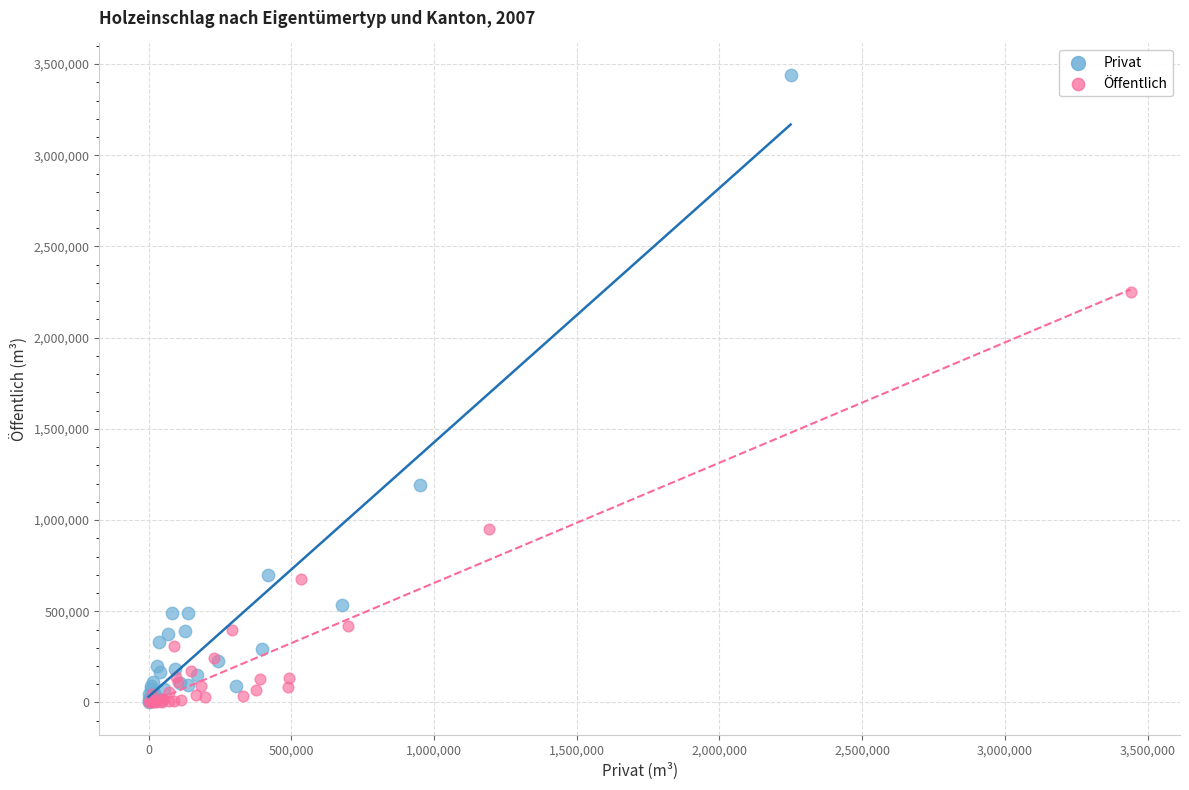

Which series has the largest Y range (max minus min)?

Privat